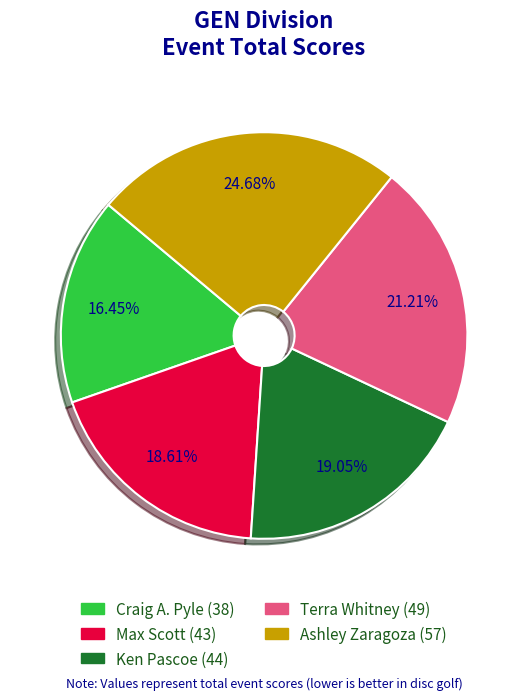

Which slice is the largest?

Ashley Zaragoza (57)